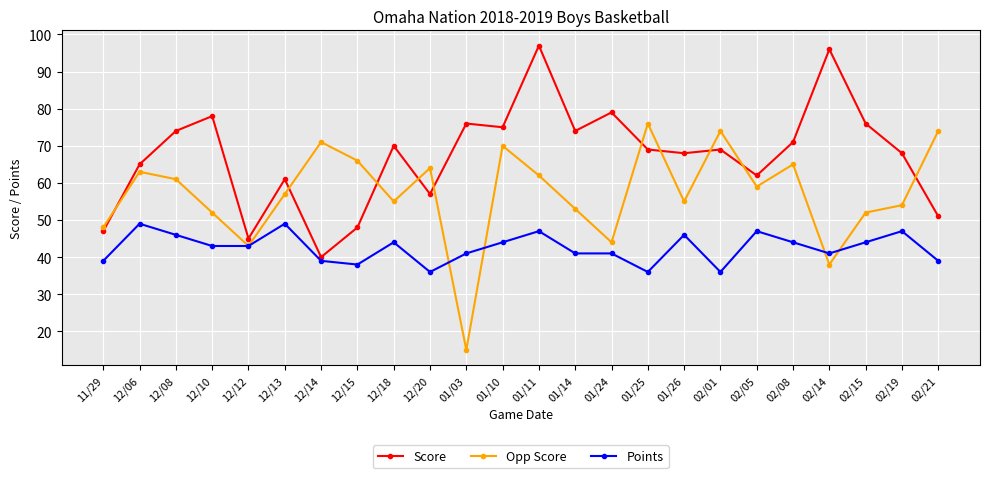

True or false: Opp Score has a value of 86 at 12/20.

False